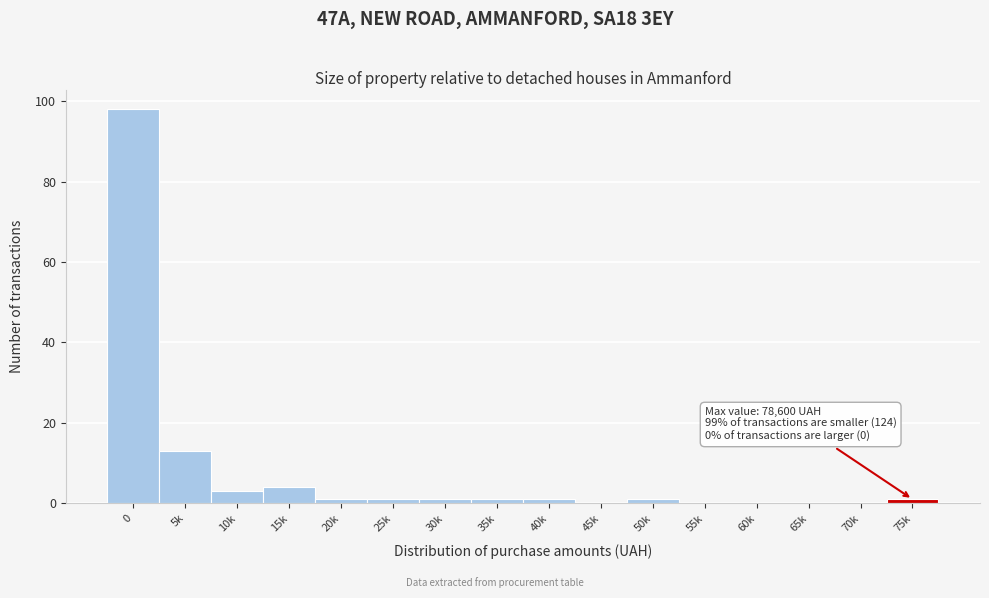

Reading right to left, what are all the values shown in this chart?

75k=1	70k=0	65k=0	60k=0	55k=0	50k=1	45k=0	40k=1	35k=1	30k=1	25k=1	20k=1	15k=4	10k=3	5k=13	0=98